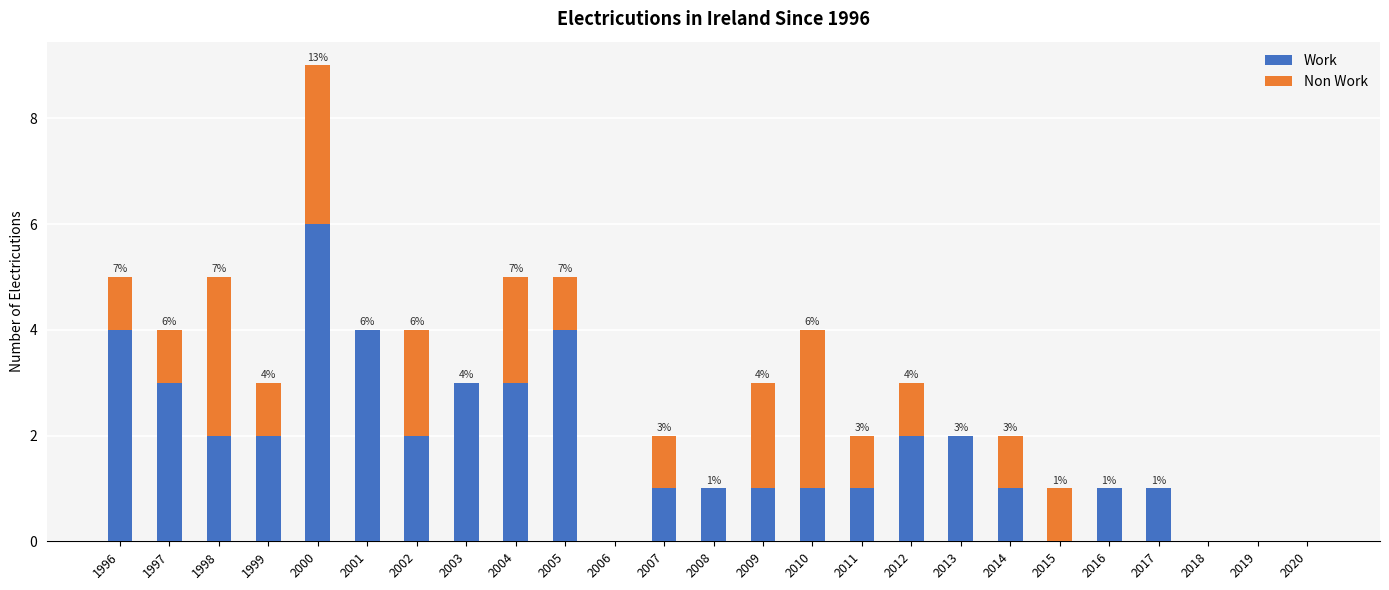

What is the approximate value of Work at 1997?

3